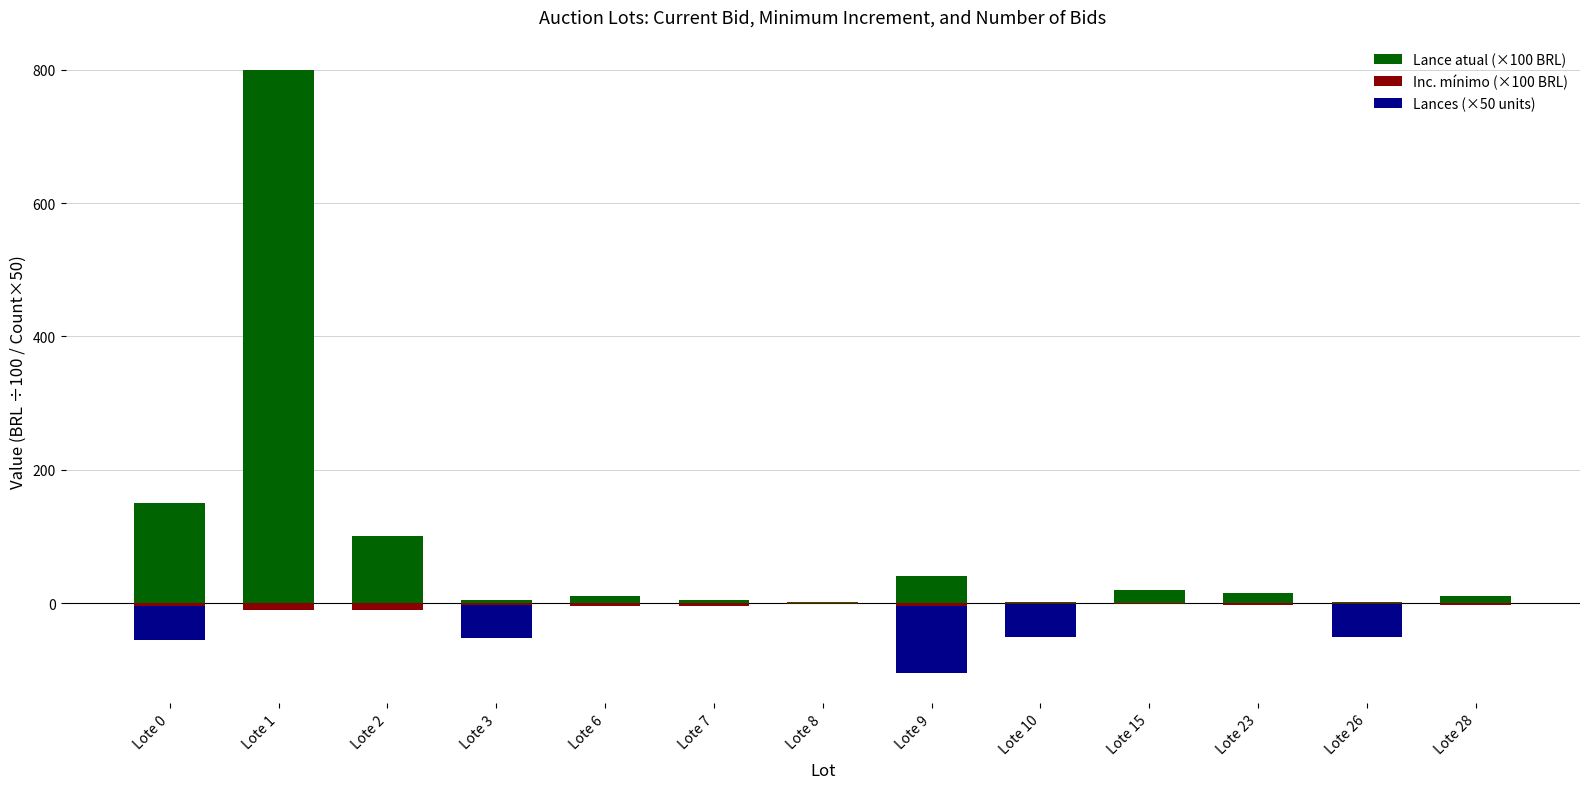

Rank the categories by Inc. mínimo (×100 BRL) value from highest to lowest.

Lote 8, Lote 10, Lote 15, Lote 26, Lote 3, Lote 23, Lote 28, Lote 0, Lote 6, Lote 7, Lote 9, Lote 1, Lote 2